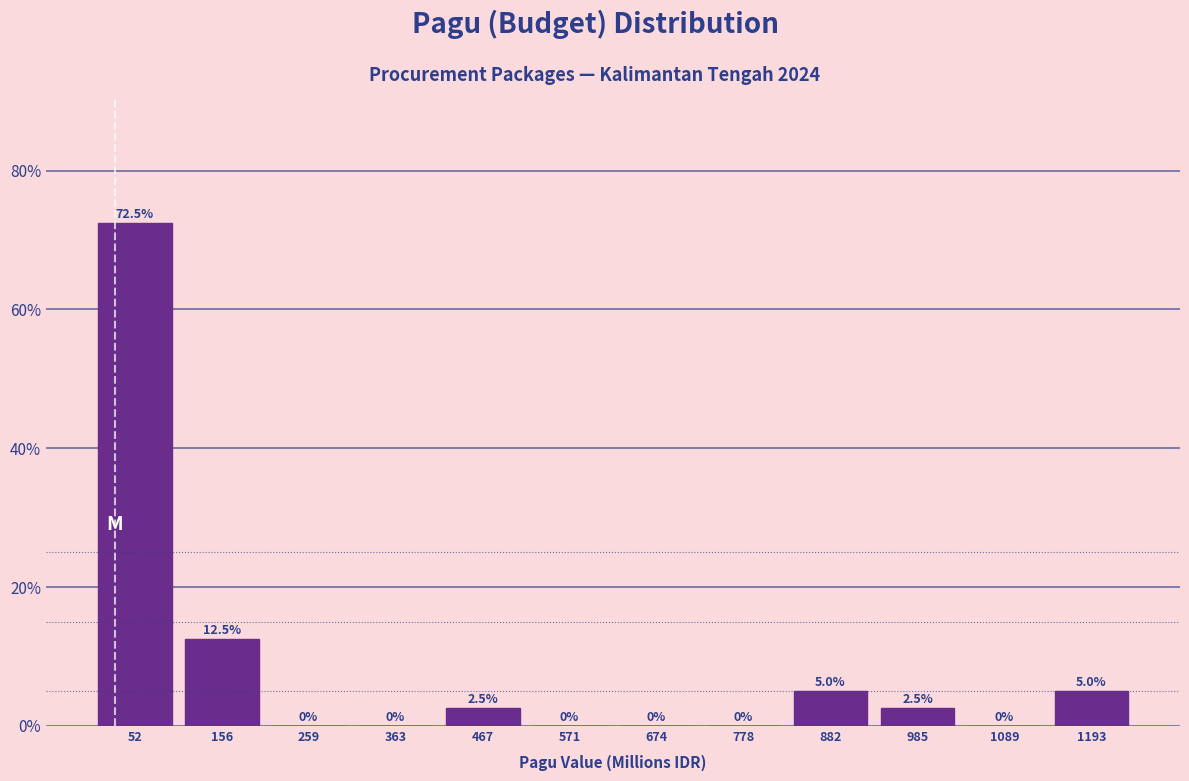

Reading left to right, transcribe this chart: for each bar, give the range it covers on the x-axis and its height. The bar edges are not printed on the chart, so give them approximately, as read against the axis.

0 to 100: 72.5
100 to 200: 12.5
200 to 320: 0.0
320 to 420: 0.0
420 to 520: 2.5
520 to 620: 0.0
620 to 720: 0.0
720 to 840: 0.0
840 to 940: 5.0
940 to 1040: 2.5
1040 to 1140: 0.0
1140 to 1240: 5.0